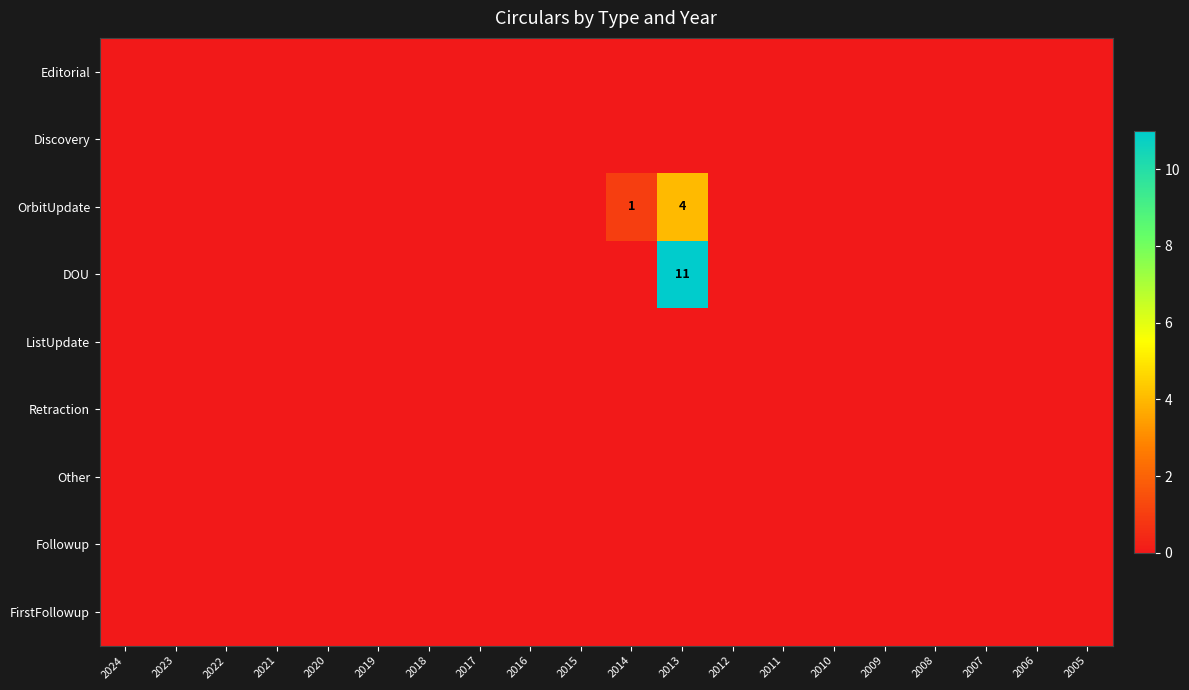

Which has a higher value, 2008 or 2022?

2008